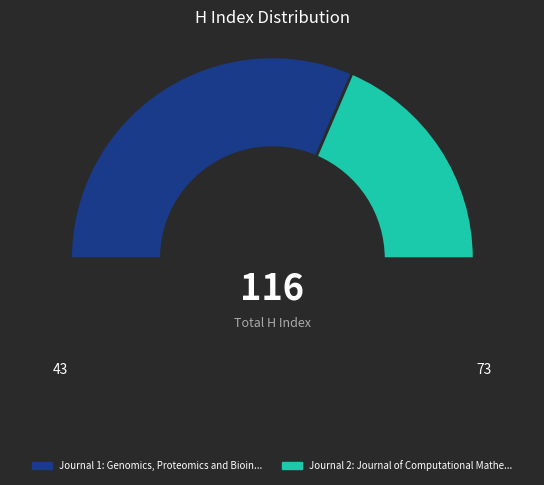

To the nearest percent, what is the difference between the largest and smallest slice percentages?

26%